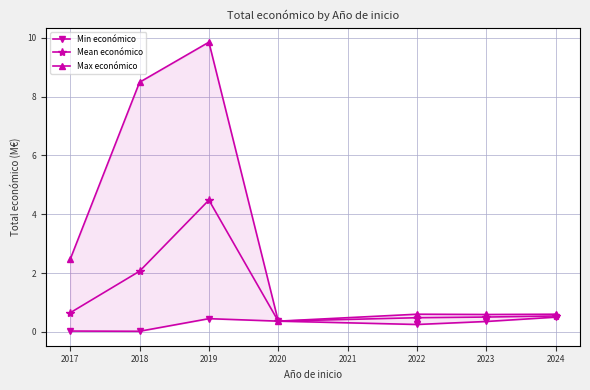

True or false: Mean económico and Min económico cross at least once.

False